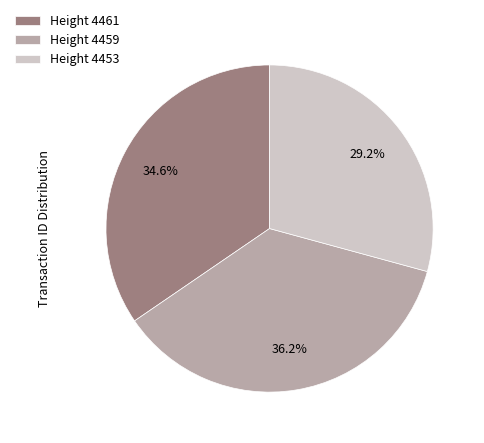

Does Height 4461 represent more than half of the total?

No